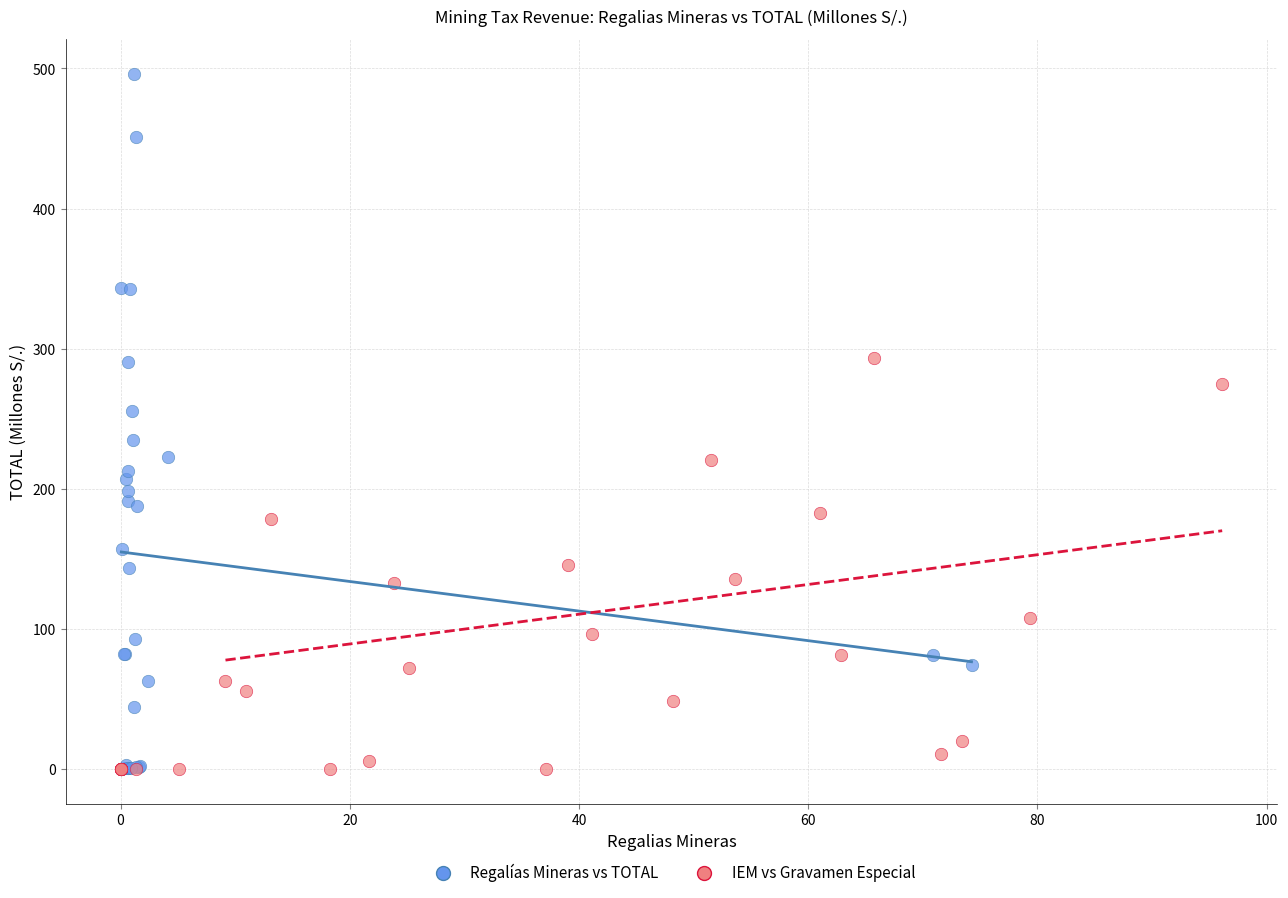

Which series contains the highest Y value?

Regalías Mineras vs TOTAL